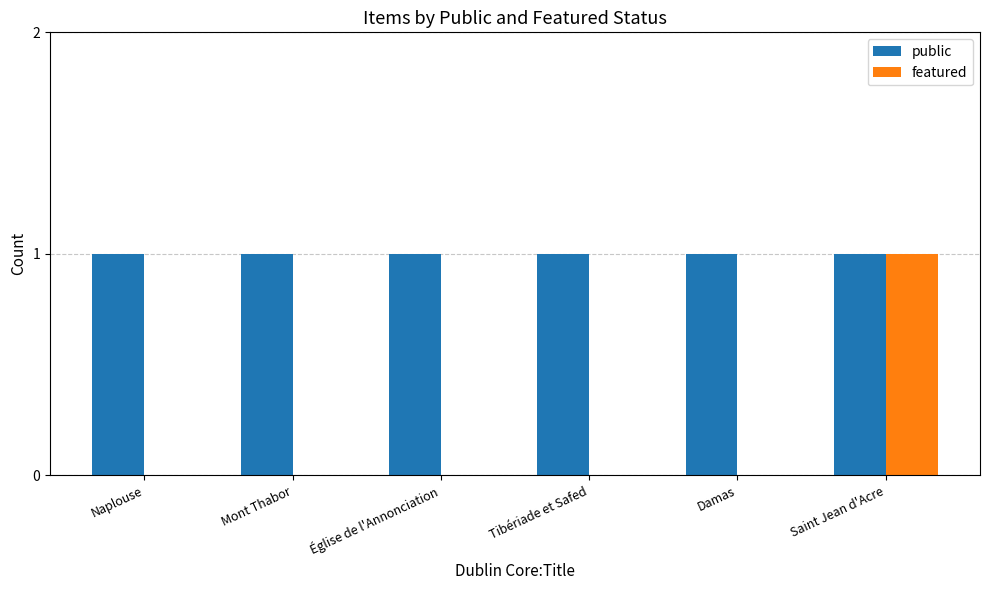

Which series has the largest total across all categories?

public